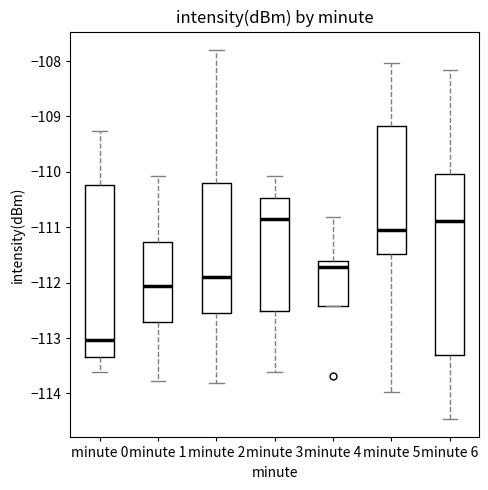

Reading left to right, read every box against the y-axis: the position of its median line, the range the box covers, and the ends of its whiskers. The values are not printed on the chart, so give them approximately, as read against the axis.

minute 0: median -113.0, box -113.3 to -110.2, whiskers -113.6 to -109.3
minute 1: median -112.1, box -112.7 to -111.3, whiskers -113.8 to -110.1
minute 2: median -111.9, box -112.5 to -110.2, whiskers -113.8 to -107.8
minute 3: median -110.8, box -112.5 to -110.5, whiskers -113.6 to -110.1
minute 4: median -111.7, box -112.4 to -111.6, whiskers -112.4 to -110.8
minute 5: median -111.0, box -111.5 to -109.2, whiskers -114.0 to -108.0
minute 6: median -110.9, box -113.3 to -110.0, whiskers -114.5 to -108.2